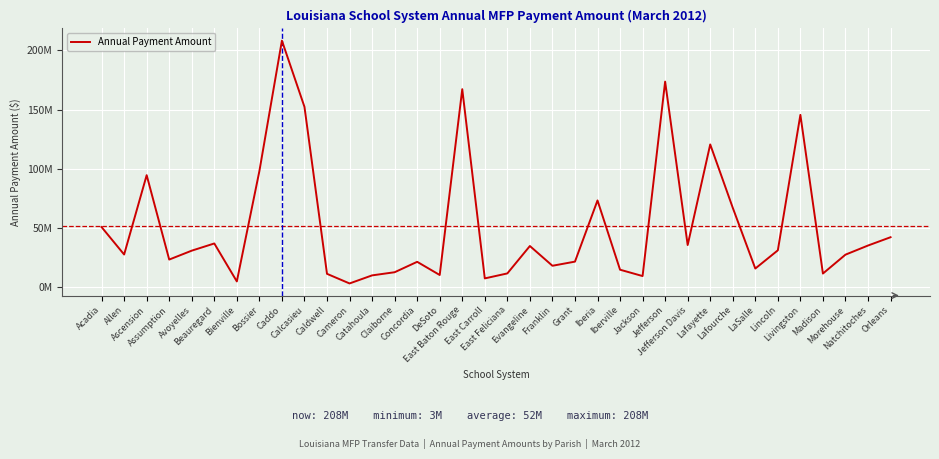

Reading left to right, extract all data points from this chart.

Acadia=50890163	Allen=27754592	Ascension=94683472	Assumption=23499932	Avoyelles=31011394	Beauregard=37070887	Bienville=5057562	Bossier=98094766	Caddo=208169109	Calcasieu=152310893	Caldwell=11468467	Cameron=3350267	Catahoula=10152679	Claiborne=12816697	Concordia=21599497	DeSoto=10477365	East Baton Rouge=167201433	East Carroll=7609031	East Feliciana=11810614	Evangeline=34926135	Franklin=18271218	Grant=21759922	Iberia=73368538	Iberville=14947854	Jackson=9579521	Jefferson=173617168	Jefferson Davis=35743990	Lafayette=120609055	Lafourche=67183680	LaSalle=15921948	Lincoln=31298439	Livingston=145560301	Madison=11701270	Morehouse=27638092	Natchitoches=35337699	Orleans=42342377